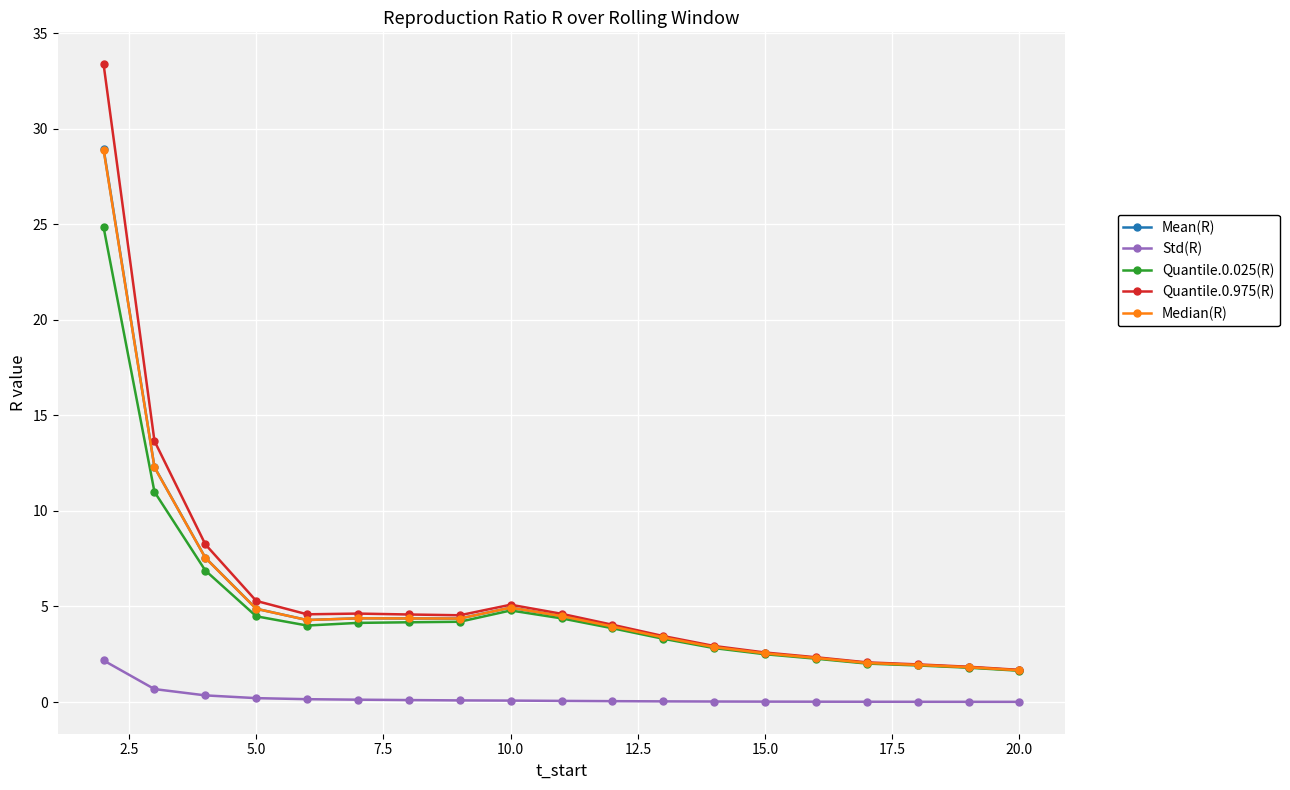

Which series has the widest spread of values?

Quantile.0.975(R)